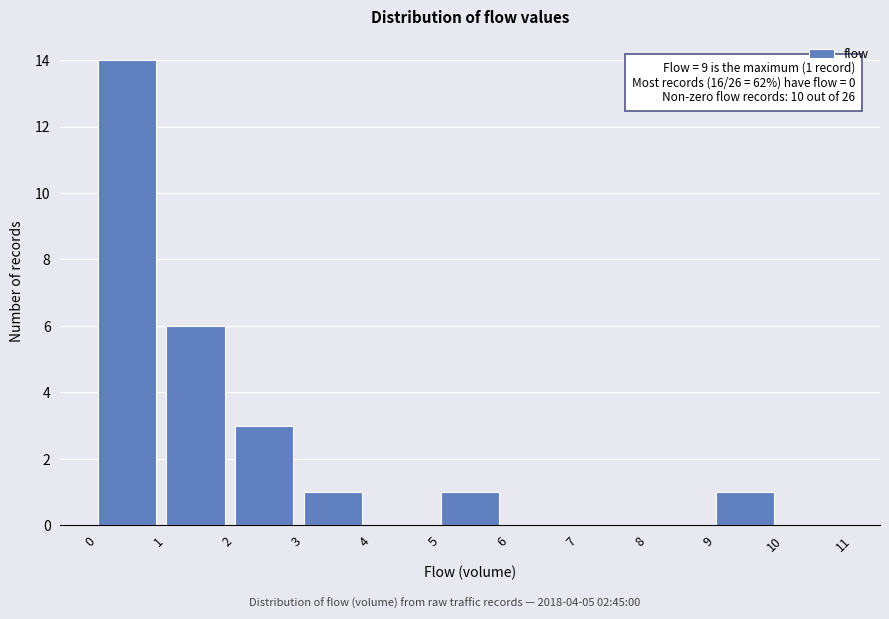

Which range on the x-axis has the tallest bar?

0 to 1